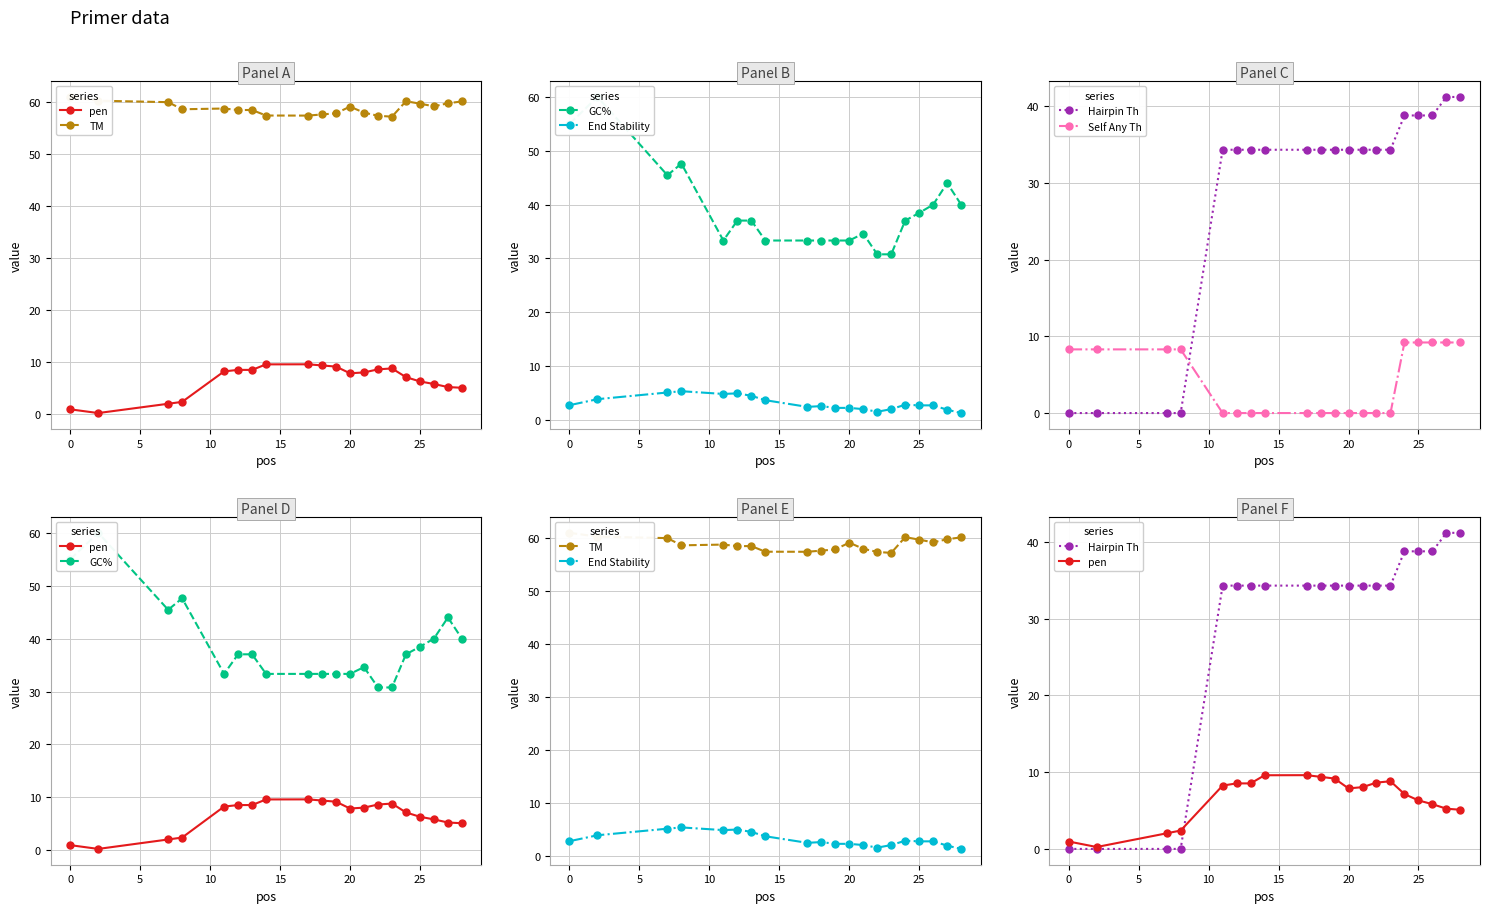

What is the average value of the Hairpin Th series?

28.8